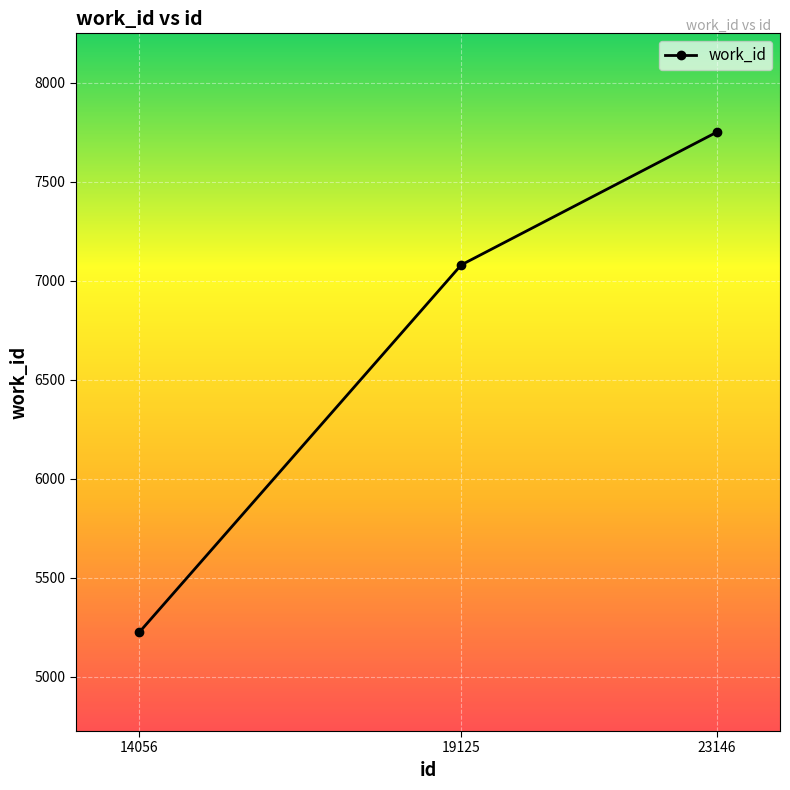

What is the greatest value displayed?

7750